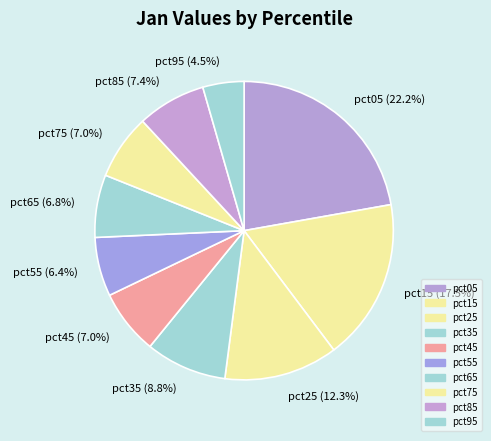

To the nearest percent, what percentage of the pie is pct25?

12%